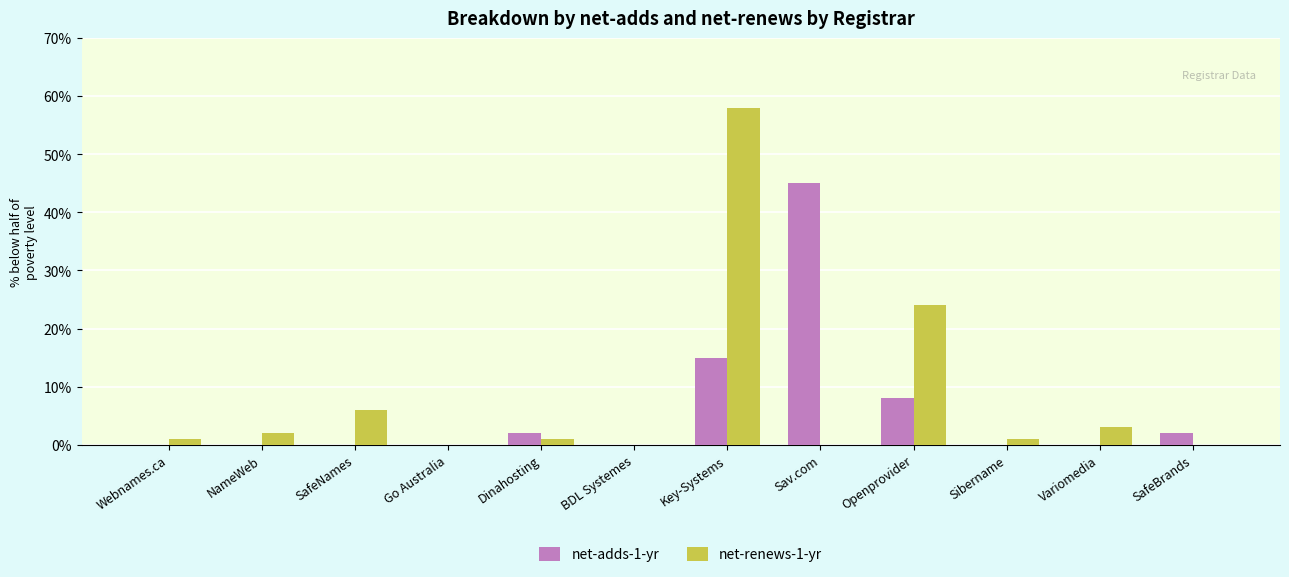

Which series has the widest spread of values?

net-renews-1-yr